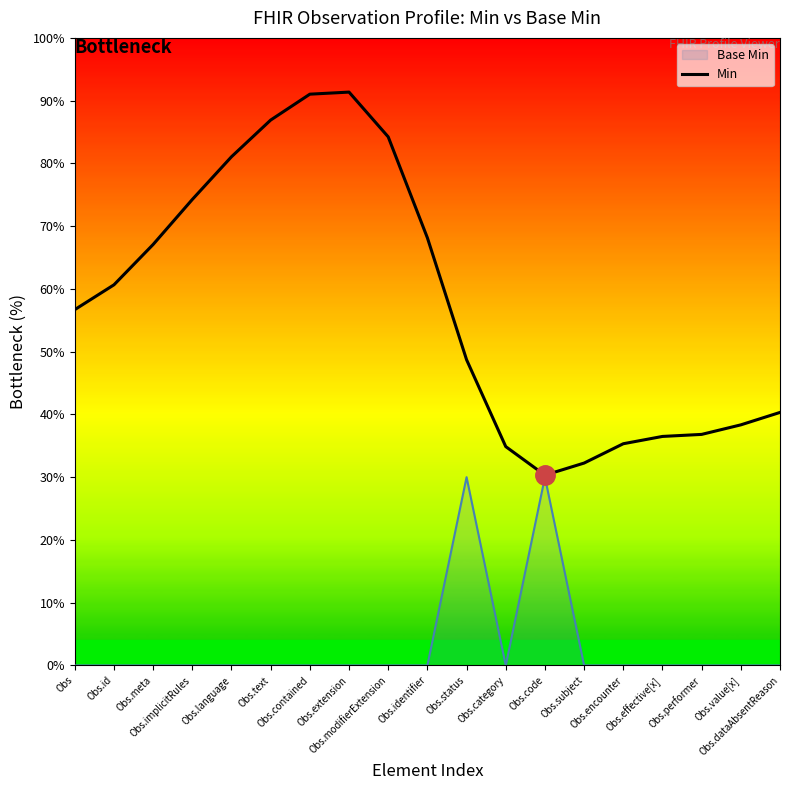

Is it true that the value at Obs.status is 28.0?

False